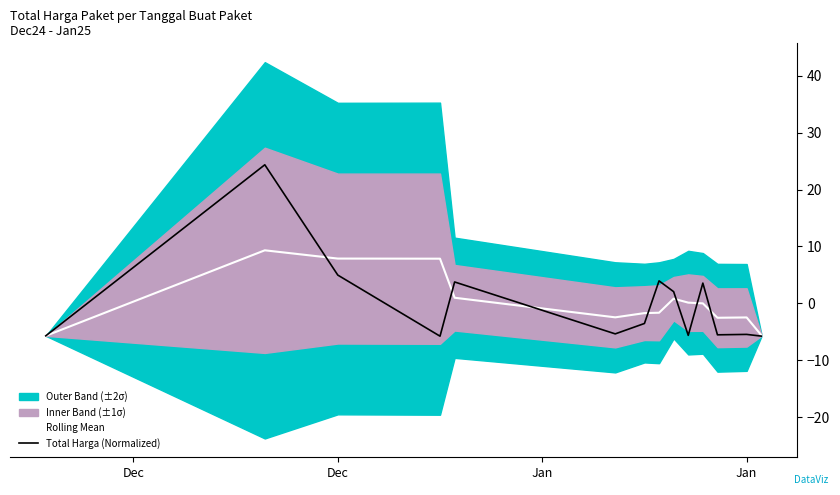

How many values in Rolling Mean are above zero?

7